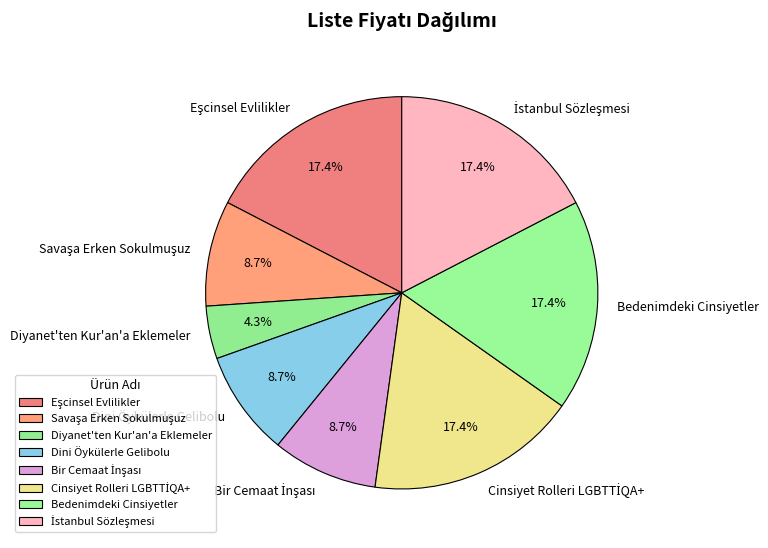

Does Diyanet'ten Kur'an'a Eklemeler account for over 50% of the chart?

No